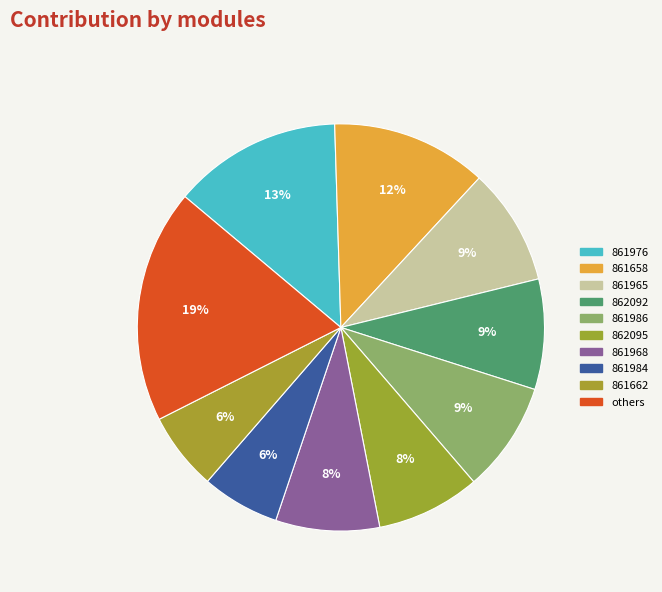

How many slices are in this pie chart?

10